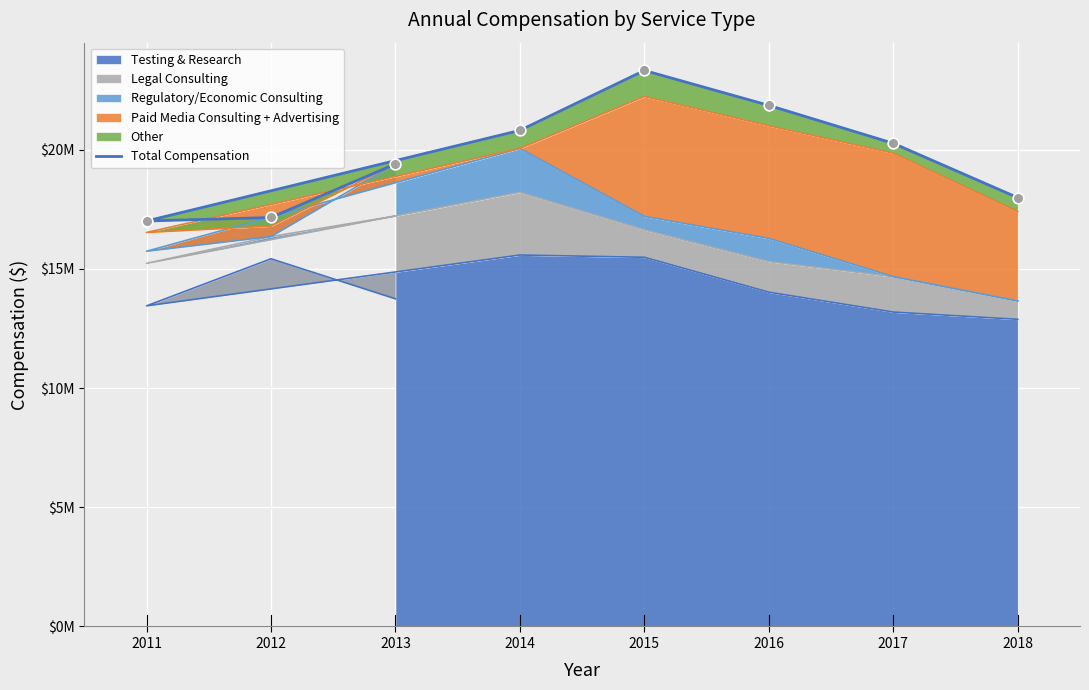

What is the change in value from 2016 to 2018?

-3871281